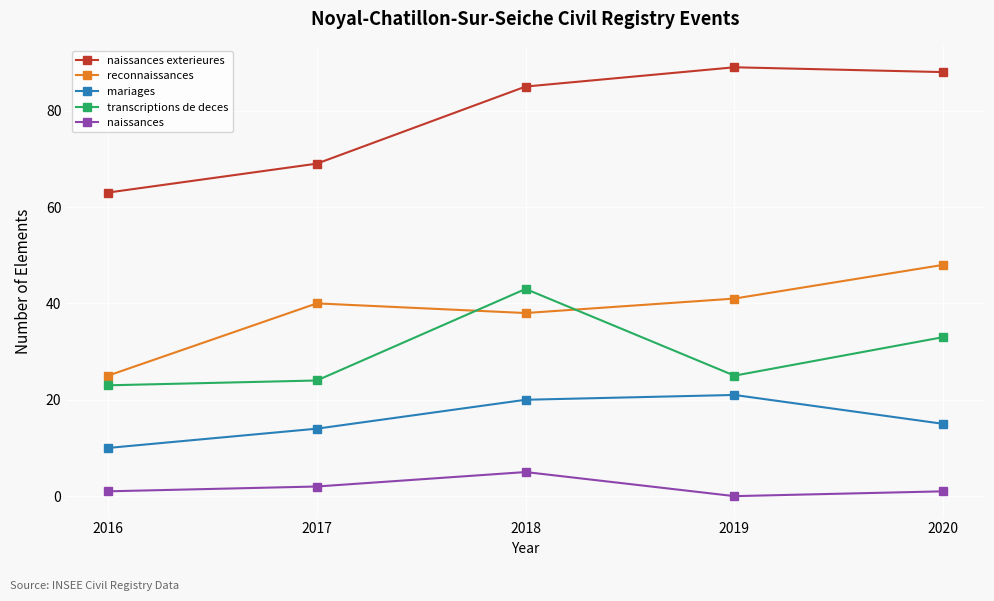

What is the sum of all transcriptions de deces values?

148